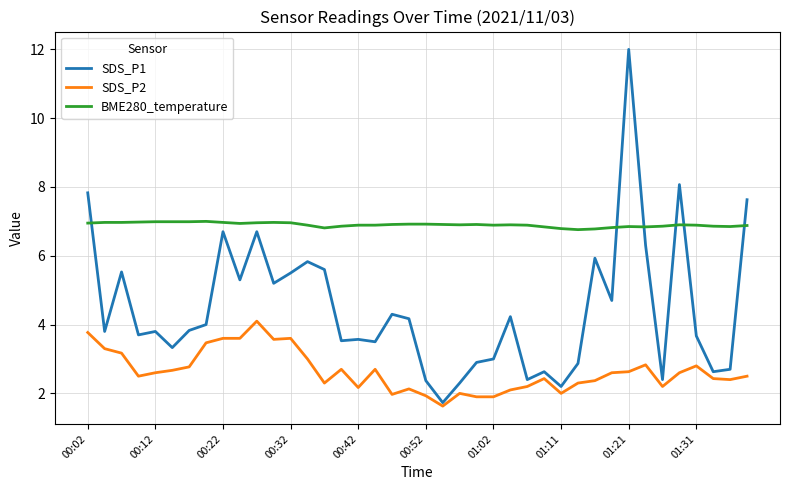

Rank the series by their average value, from lowest to highest.

SDS_P2, SDS_P1, BME280_temperature